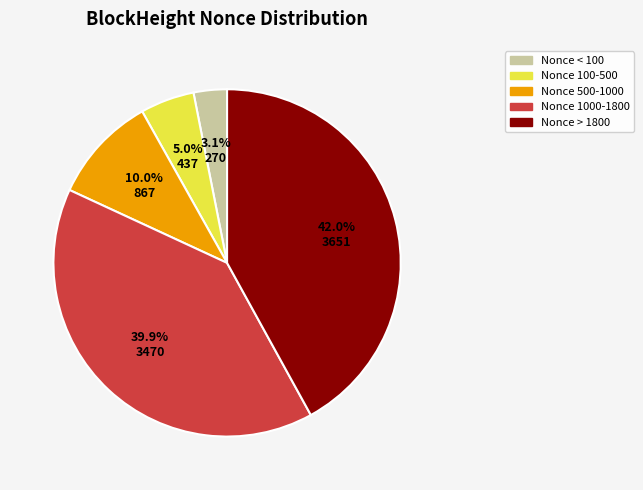

Which category has the smallest portion of the pie?

Nonce < 100